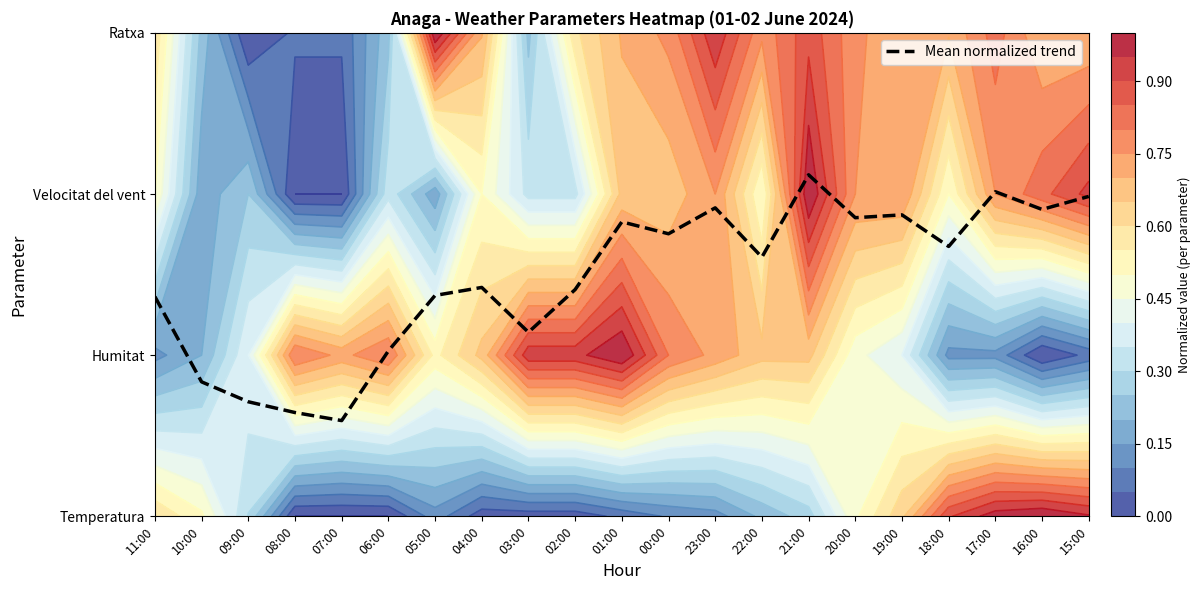

Between 17:00 and 08:00, which is larger?

17:00